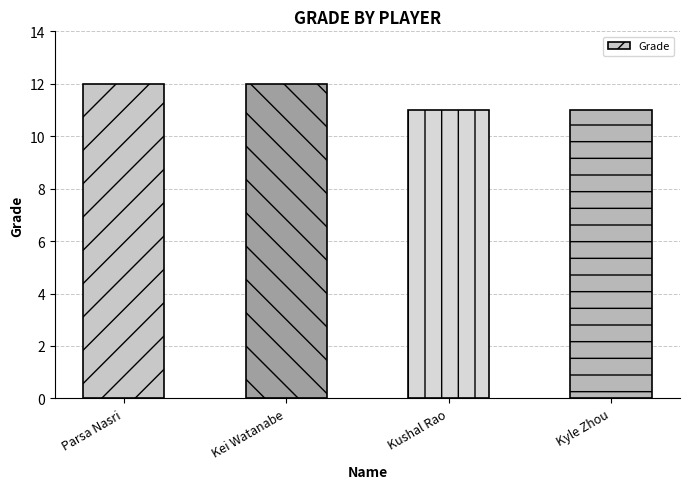

Reading left to right, list all the values displayed in this chart.

Parsa Nasri=12	Kei Watanabe=12	Kushal Rao=11	Kyle Zhou=11